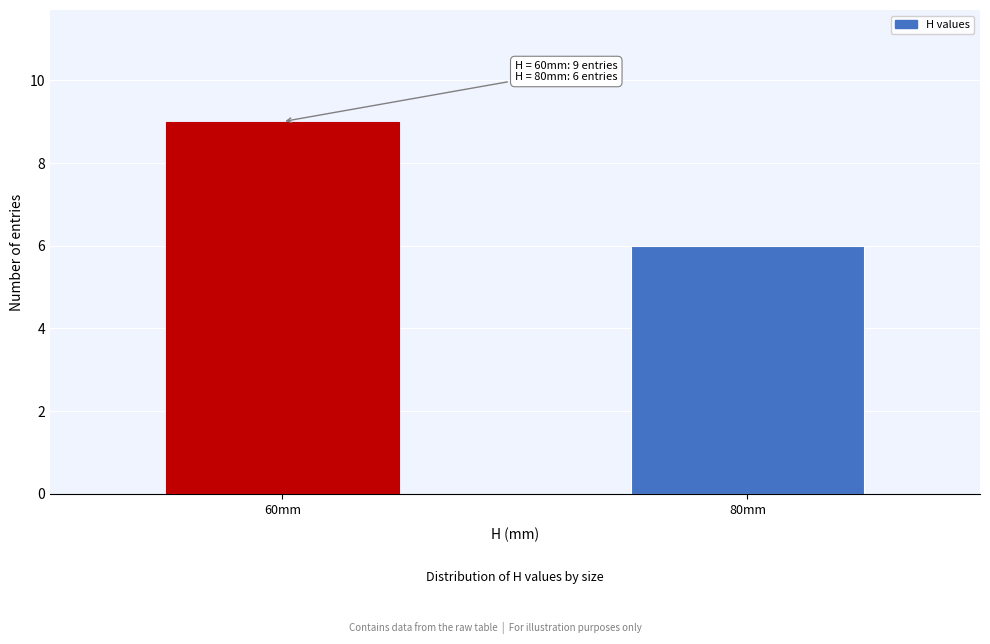

Reading left to right, list all the values displayed in this chart.

60mm=9	80mm=6